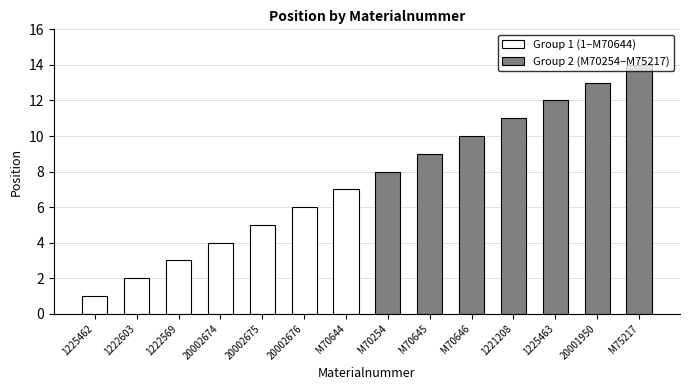

How many Group 1 (1–M70644) values are between 2 and 6?

5